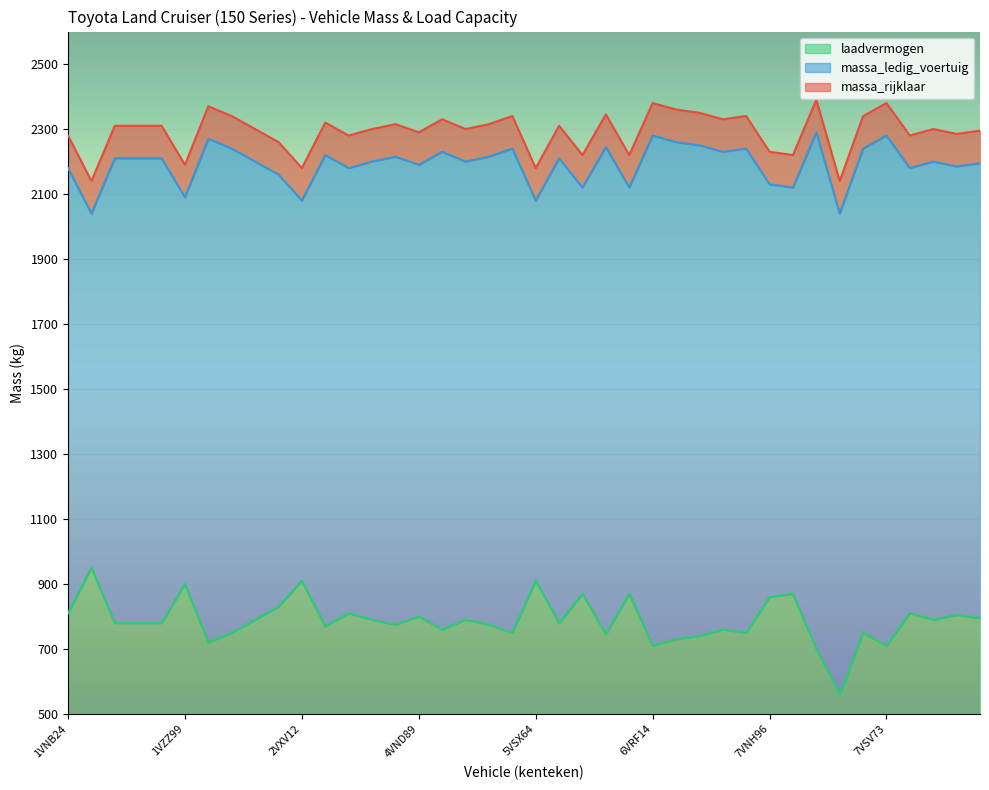

At which category is the sum across all series the highest?

7VRV28